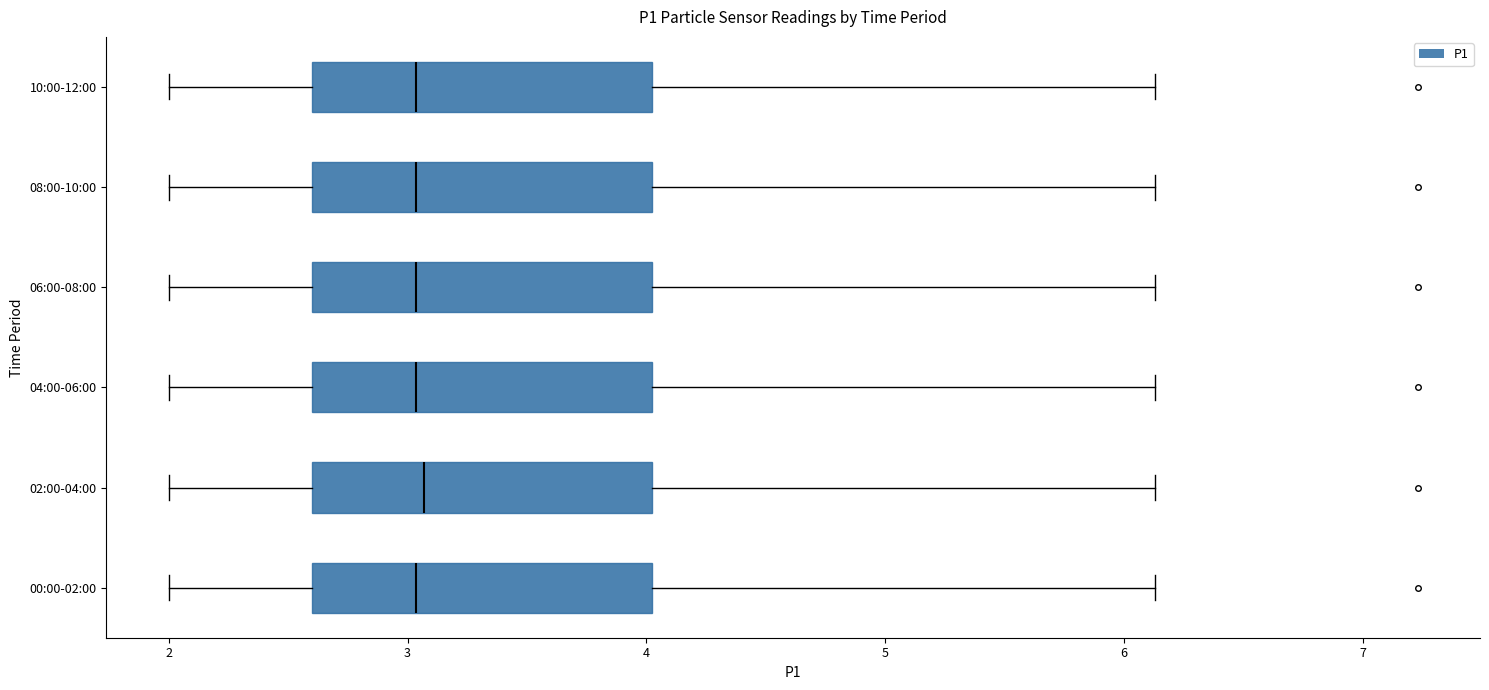

Where is the left edge of the box for 00:00-02:00 on the x-axis? The values are not printed on the chart, so give them approximately, as read against the axis.

2.6